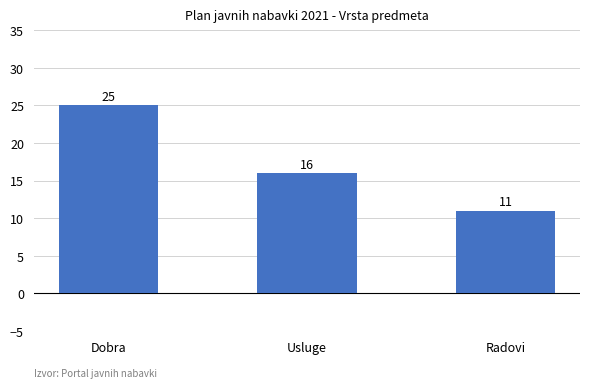

How many data points does each series have?

3